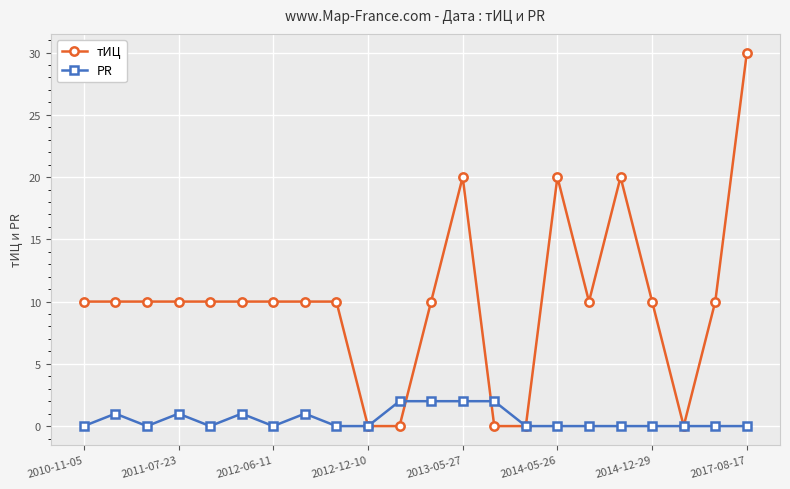

What is the highest value of the тИЦ series?

30